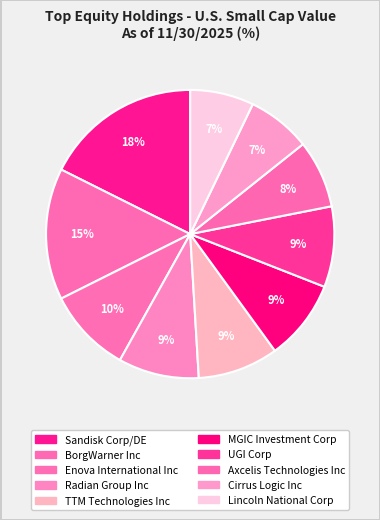

What is the ratio of the value at BorgWarner Inc to the value at UGI Corp?

1.6